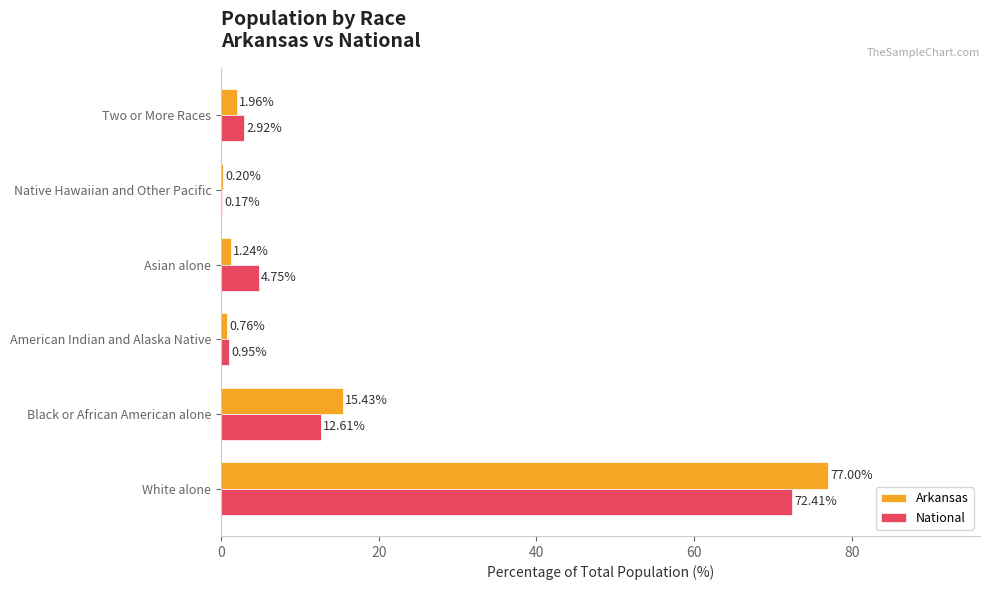

Which series has the largest range (max minus min)?

Arkansas